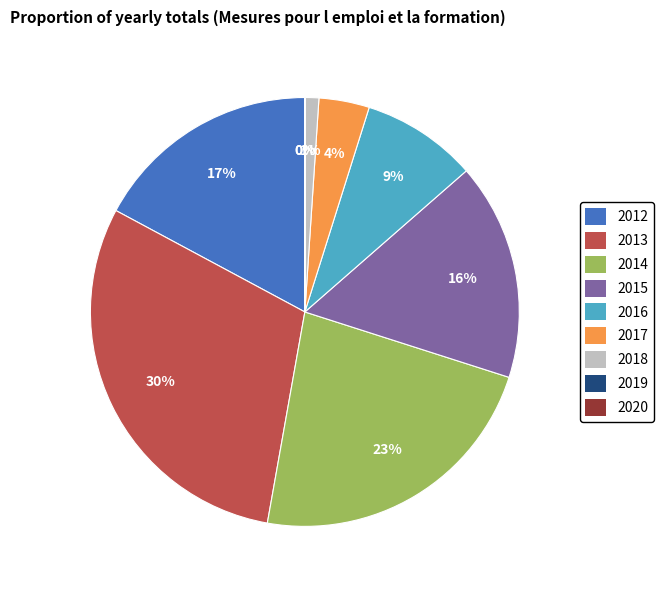

Which has a higher value, 2016 or 2012?

2012